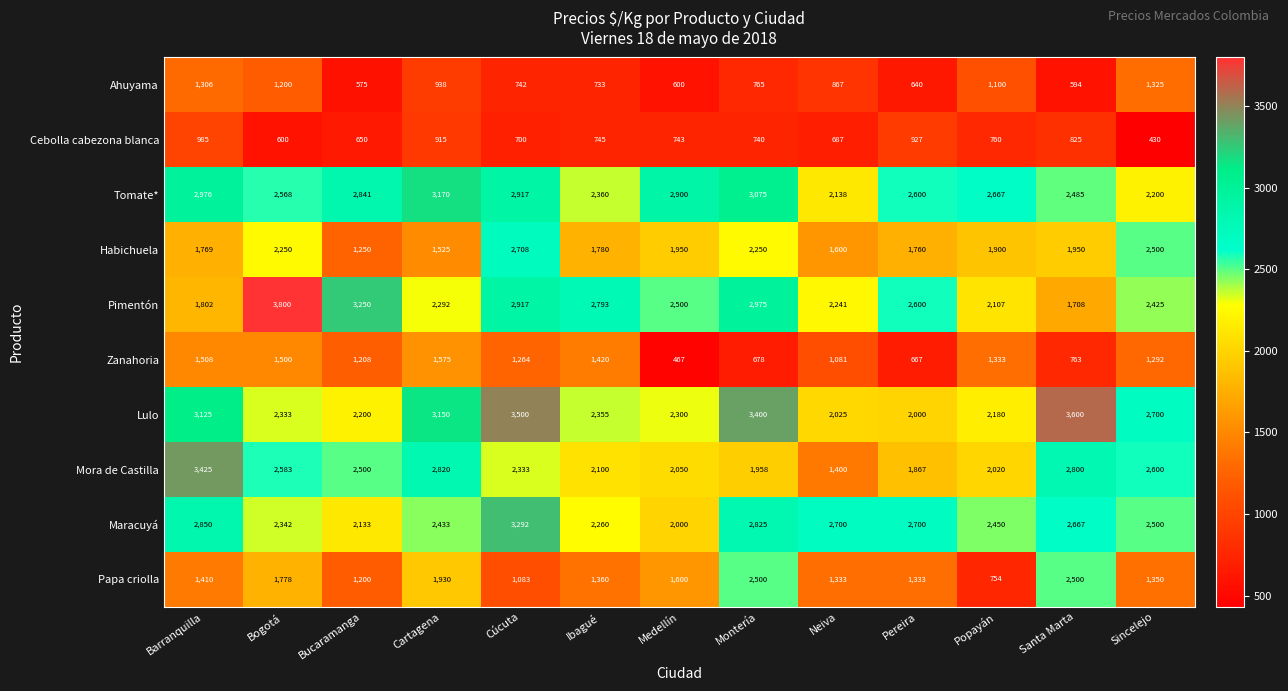

At which label does Ahuyama reach its peak?

Sincelejo